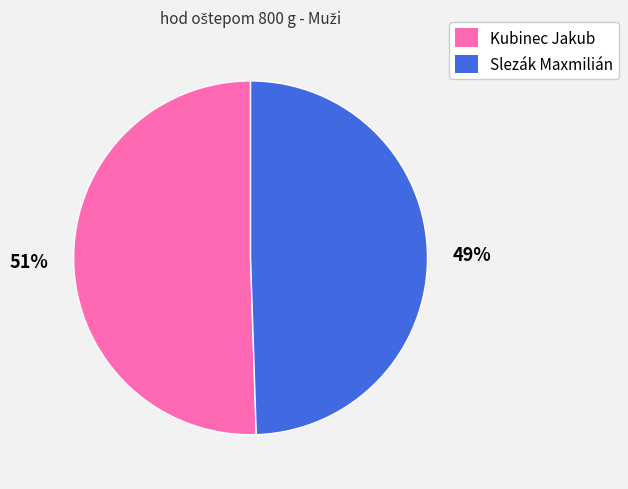

Is it true that Slezák Maxmilián is 49% of the pie?

True